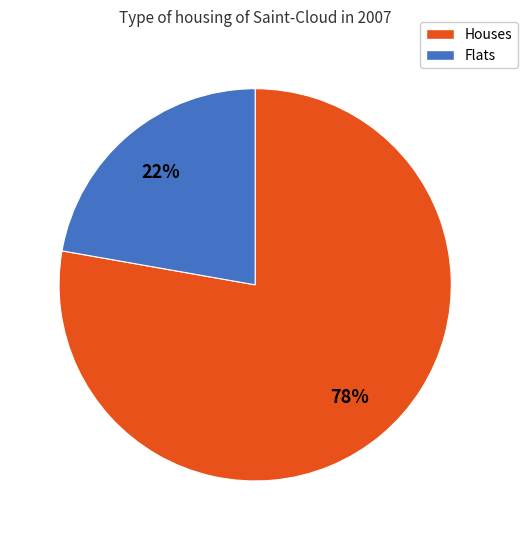

To the nearest percent, what is the difference between the largest and smallest slice percentages?

56%